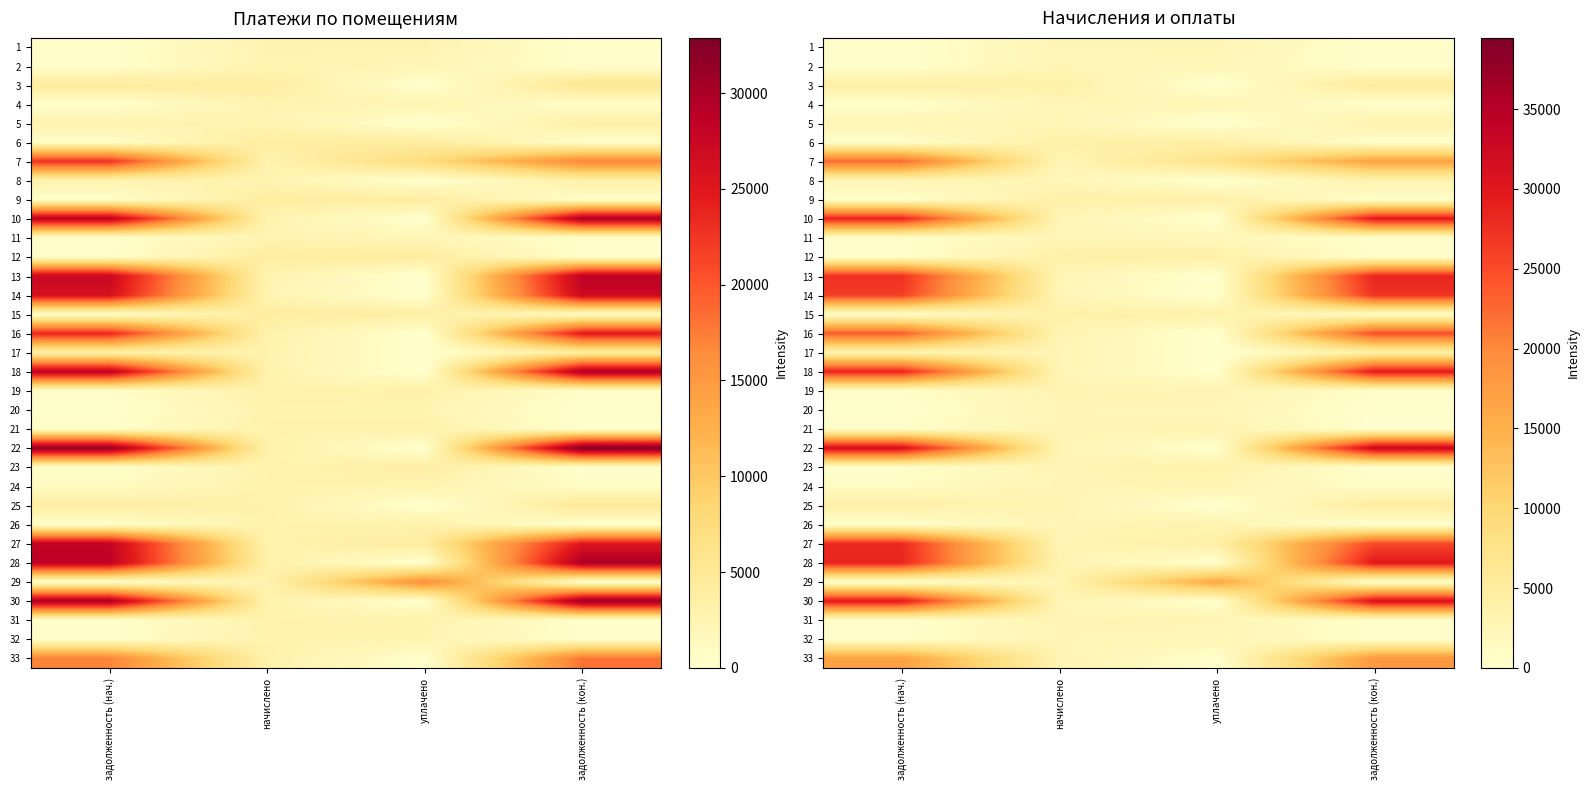

How many positive values does the 26 series have?

3